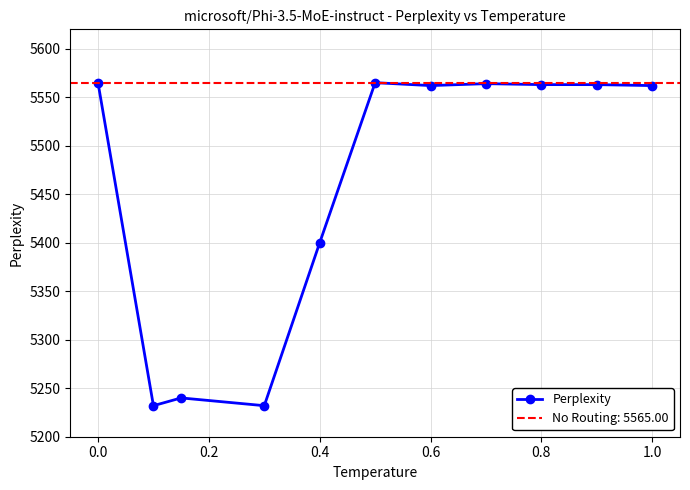

What is the value of the 9th point from the left?

5563